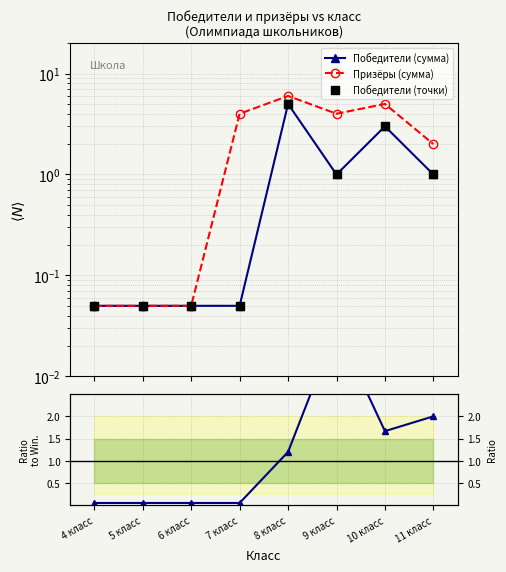

Is the value of Победители (точки) at 10 класс greater than the value of Победители (сумма) at 11 класс?

Yes